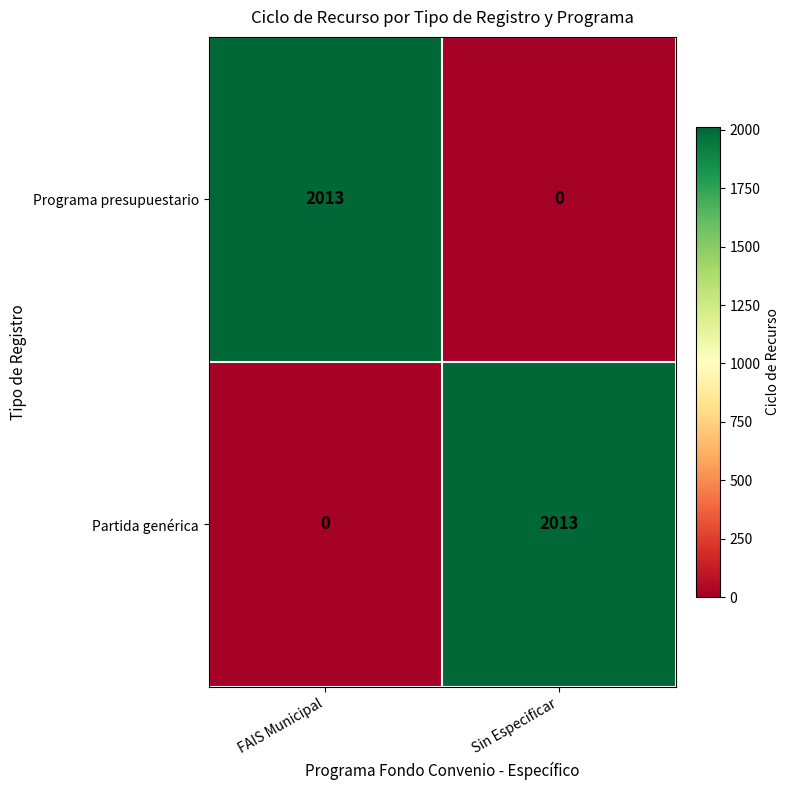

Reading right to left, list all the values displayed in this chart.

Programa presupuestario: Sin Especificar=0	FAIS Municipal=2013
Partida genérica: Sin Especificar=2013	FAIS Municipal=0